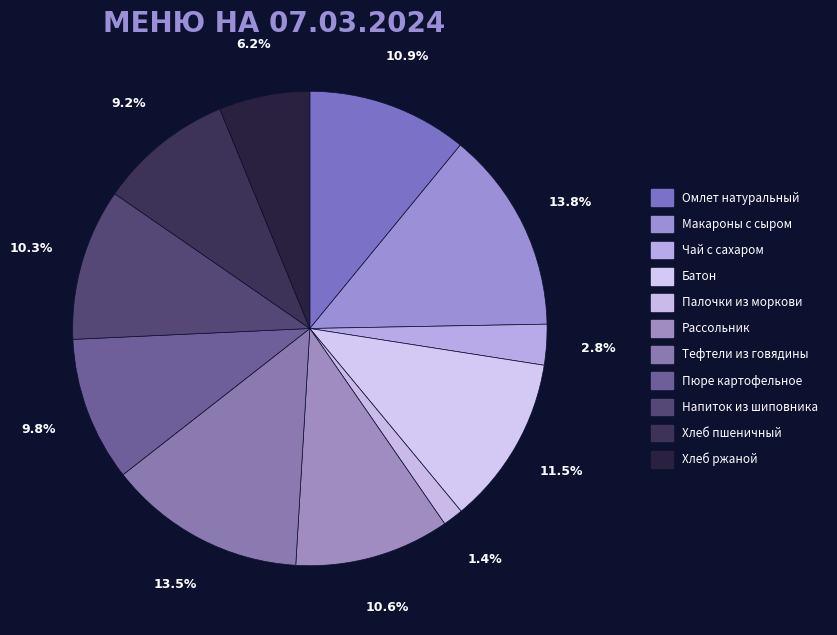

How many slices are in this pie chart?

11